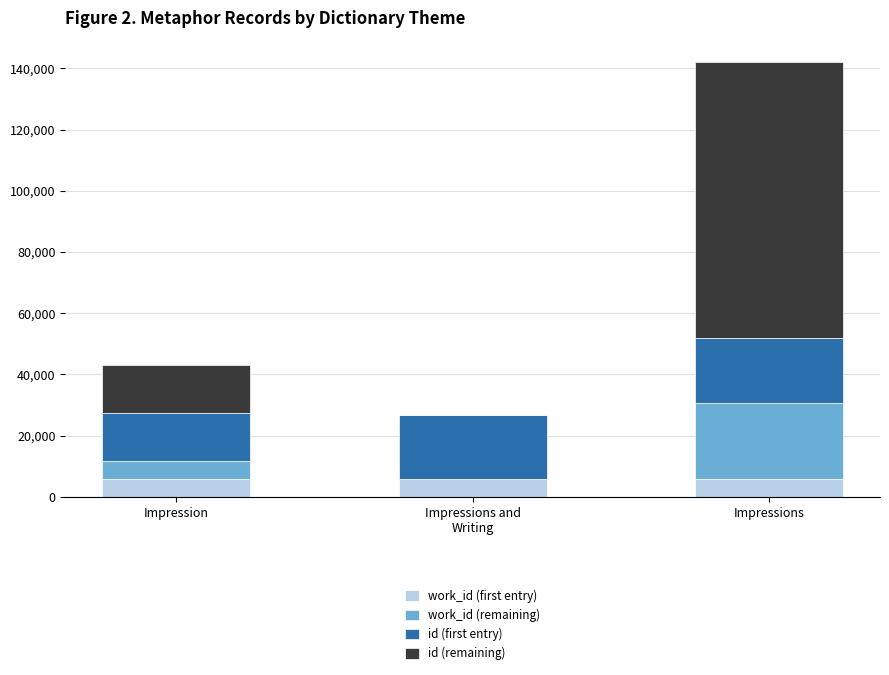

What is the total value across all series at Impression?

43010